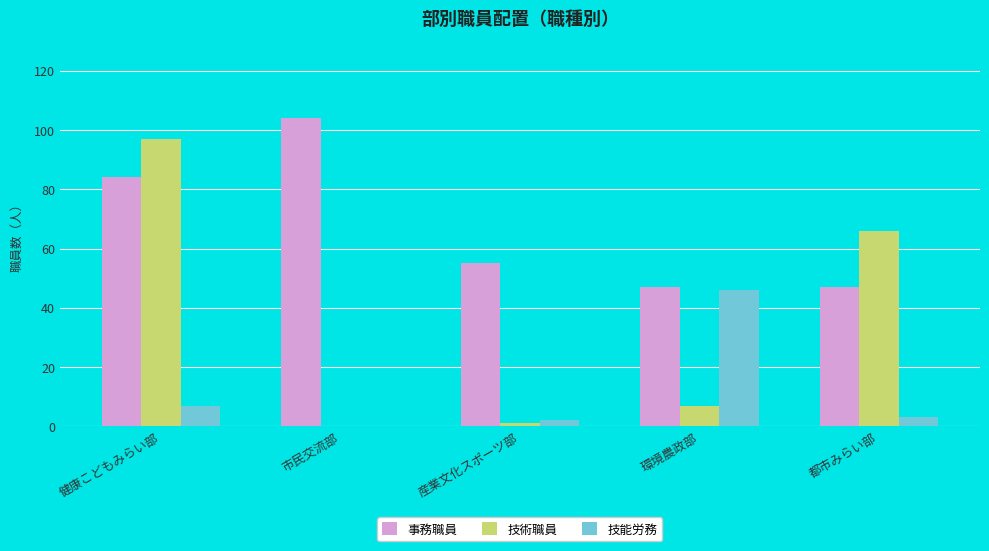

The value of 事務職員 at 産業文化スポーツ部 is 55. True or false?

True